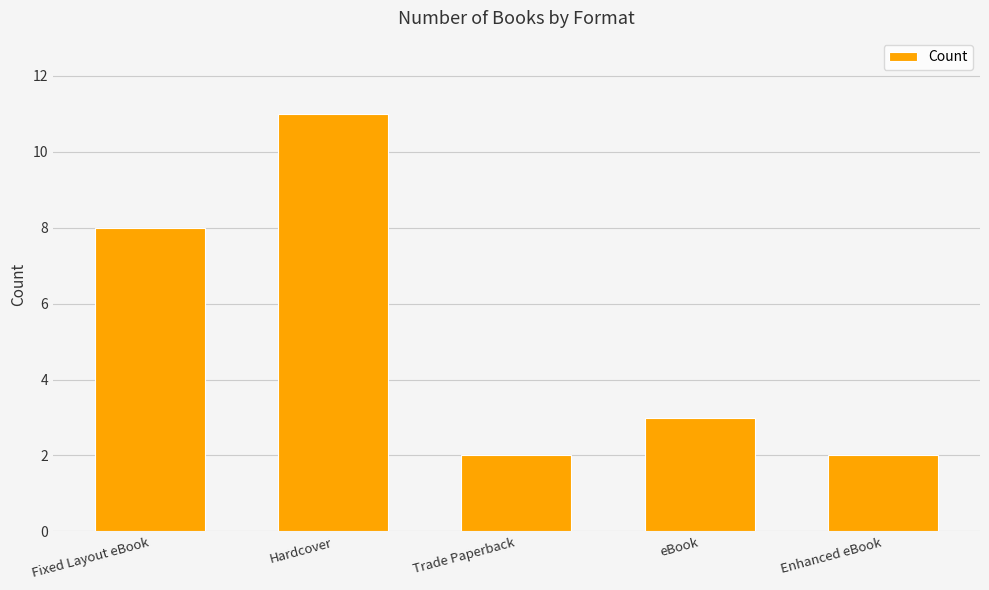

Between eBook and Trade Paperback, which is larger?

eBook